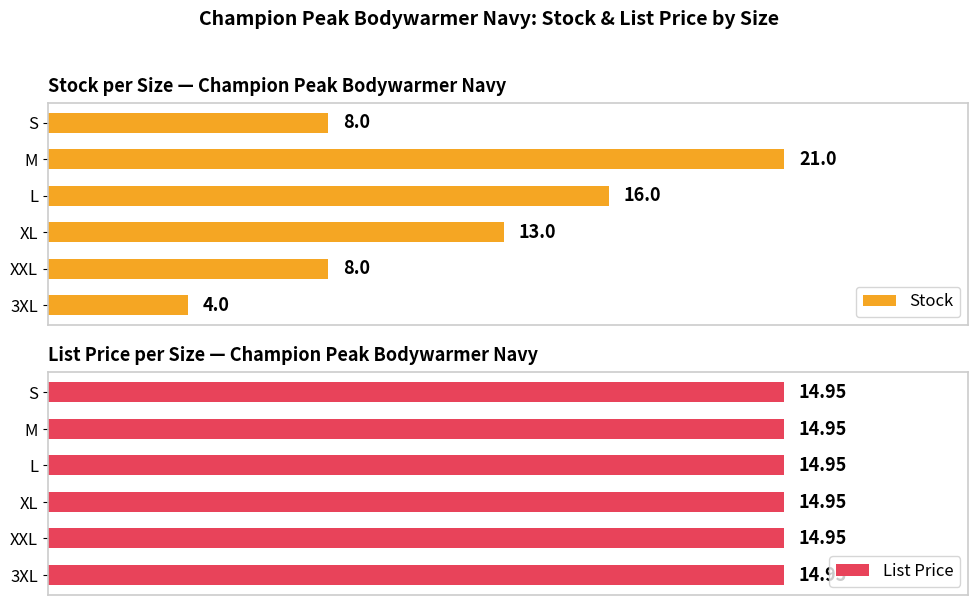

How many data points does each series have?

6